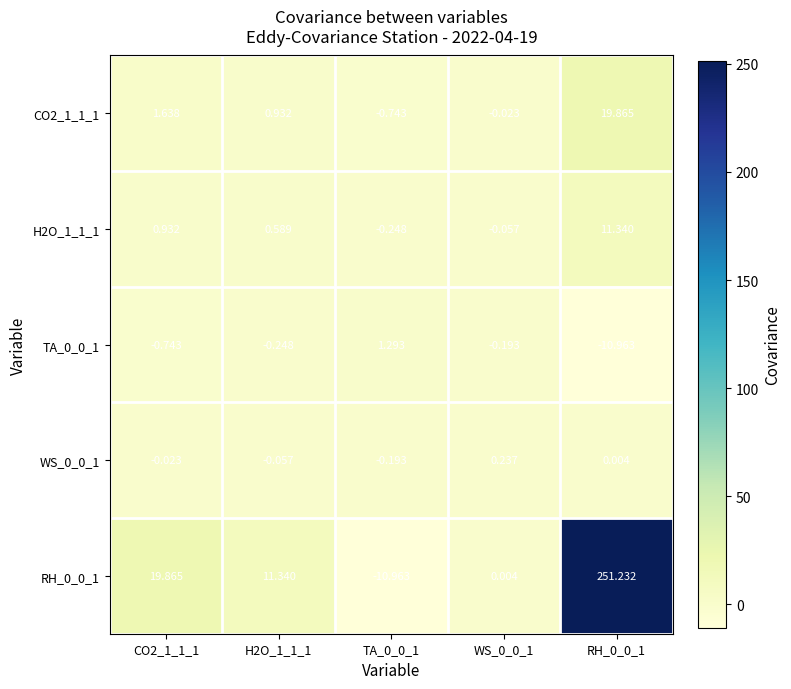

Is the value of TA_0_0_1 at TA_0_0_1 greater than the value of WS_0_0_1 at RH_0_0_1?

Yes